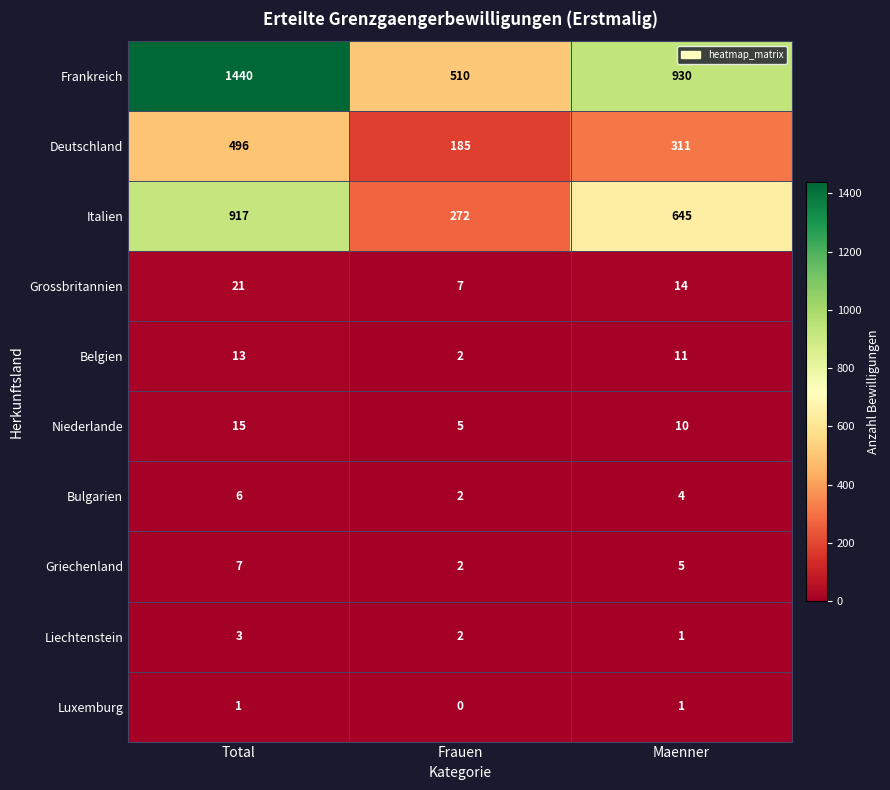

How many distinct data groups are displayed?

10